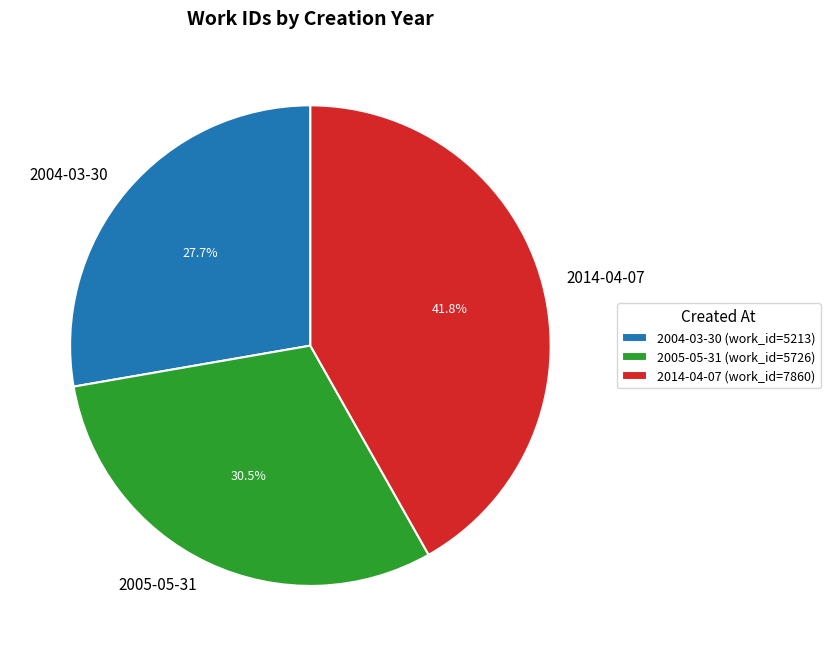

How many slices are in this pie chart?

3